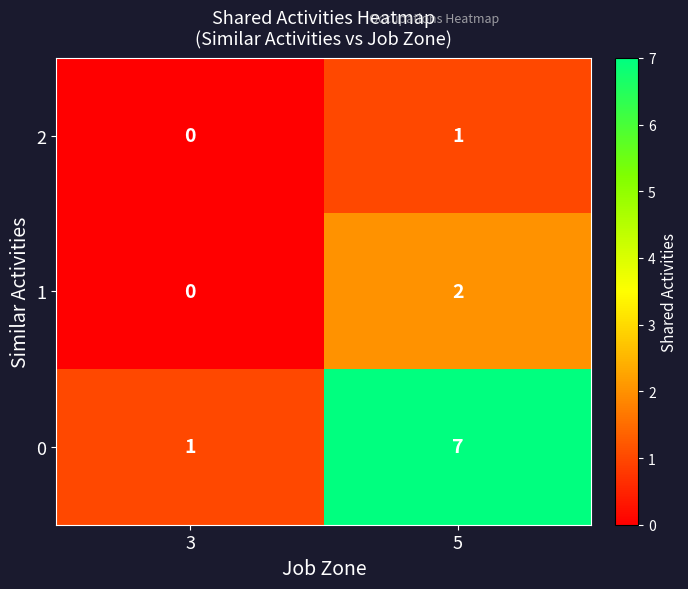

Is it true that 0 equals 1 at 3?

True